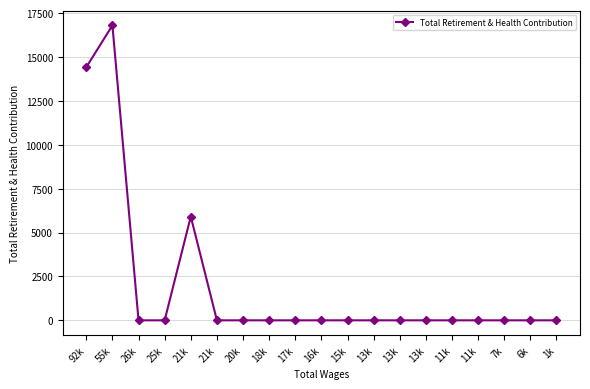

The chart shows a value of 8450 at 16k. True or false?

False